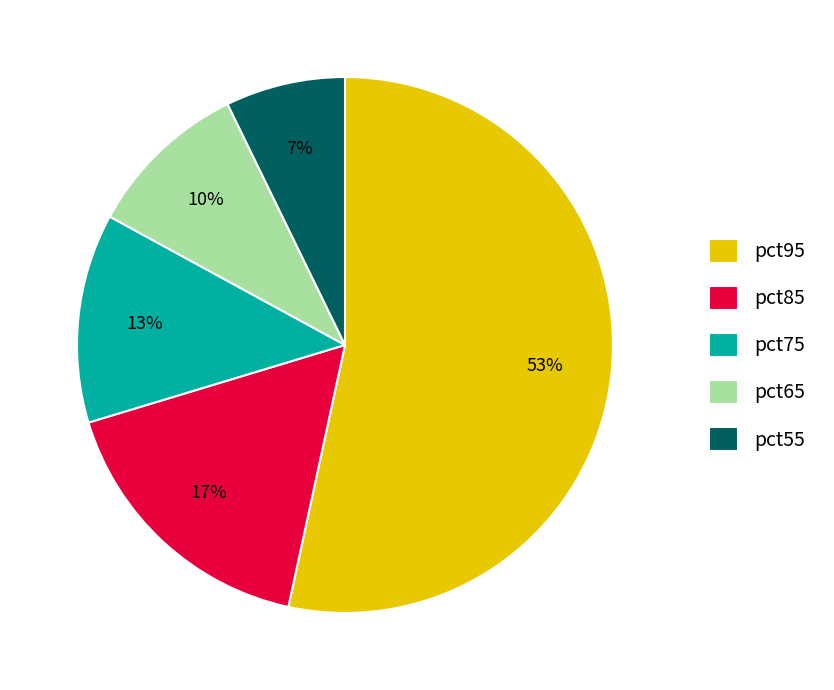

What percentage is the pct65 slice, to the nearest percent?

10%